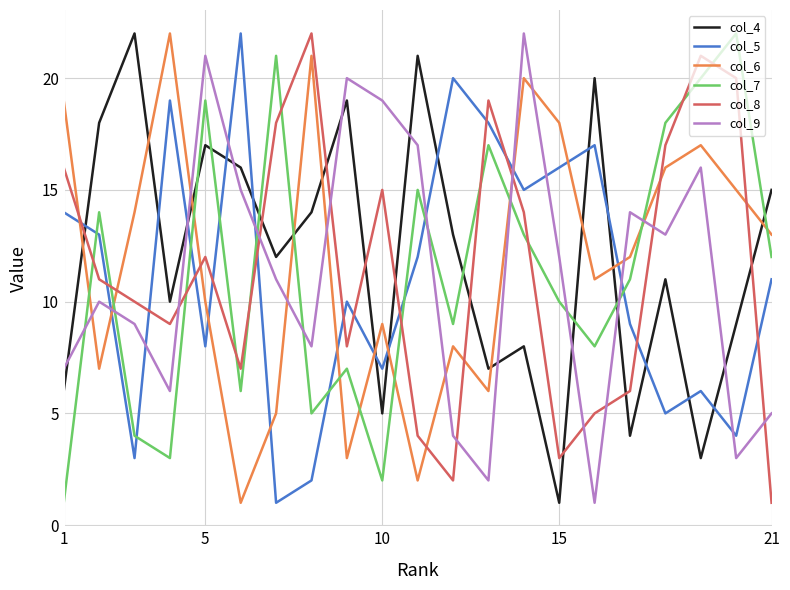

What are all the series names shown in the legend?

col_4, col_5, col_6, col_7, col_8, col_9